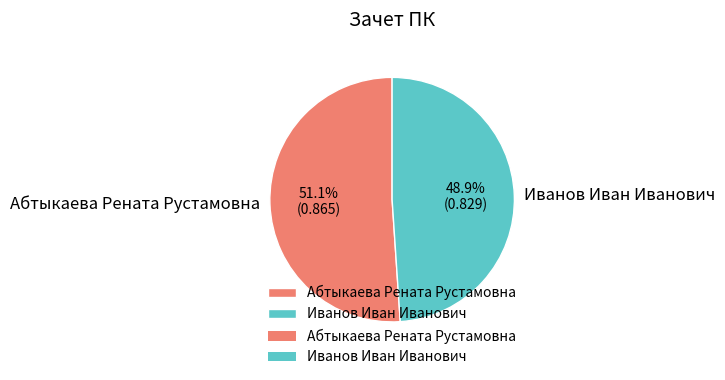

True or false: Иванов Иван Иванович accounts for 40% of the total.

False